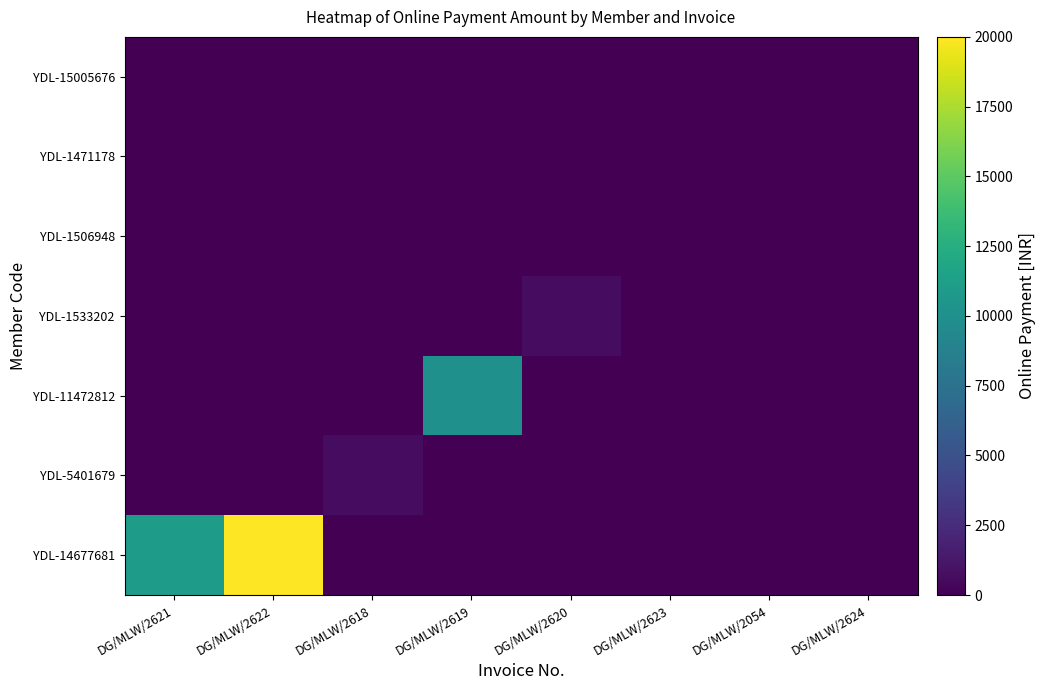

Count the number of data series in this chart.

7